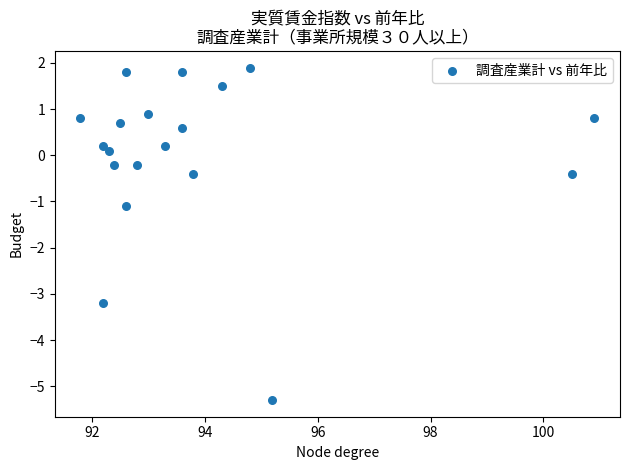

What Y value in the scatter plot is closest to -1?

-1.1